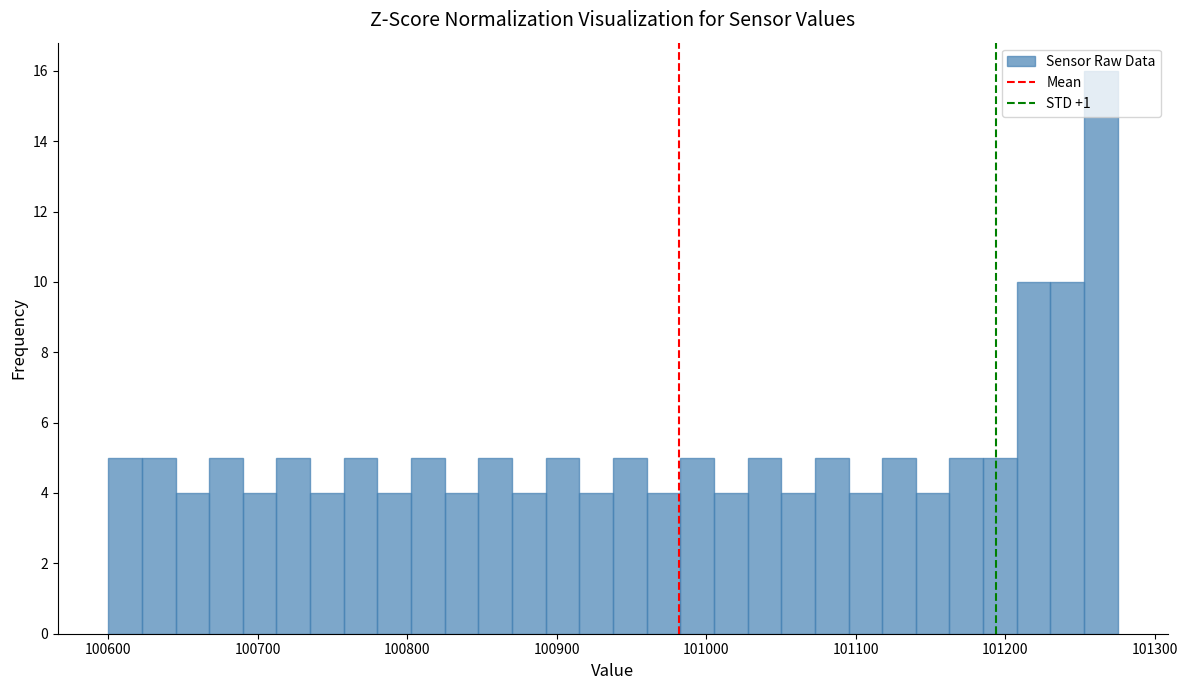

Around what value on the x-axis is the tallest bar? Give the approximate position of its centre, as read against the axis.

101260